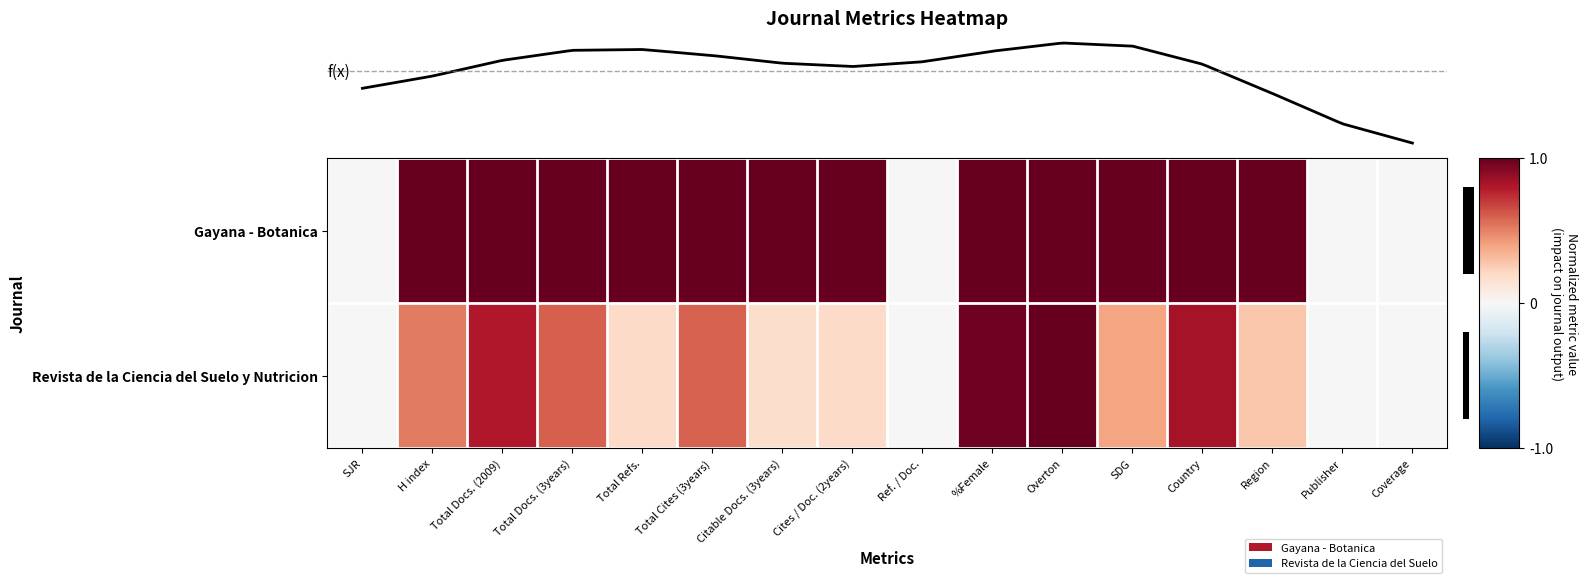

Is the value of Revista de la Ciencia del Suelo y Nutricion at Region greater than the value of Gayana - Botanica at SJR?

Yes